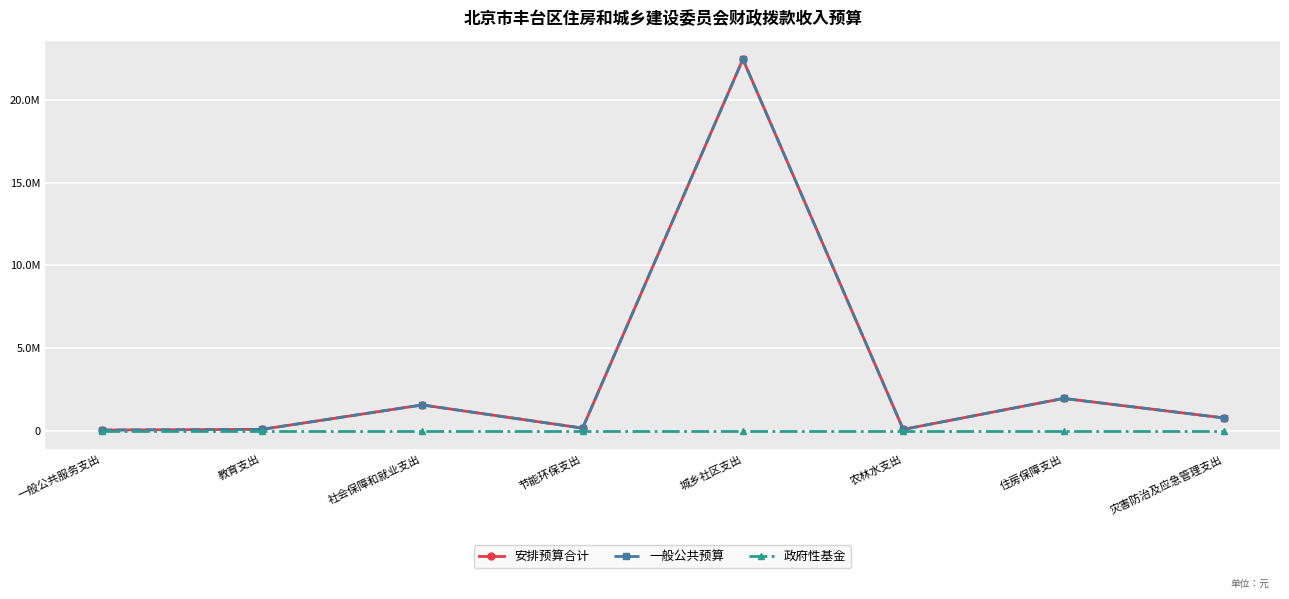

In 一般公共预算, how many points are lower than both neighbors (excluding endpoints)?

2